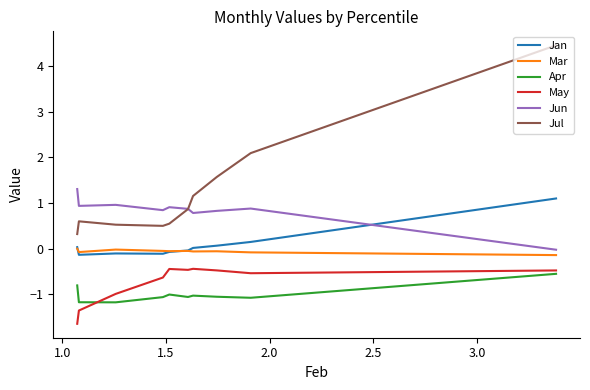

What value does the Apr series have at 2.0?

-1.0